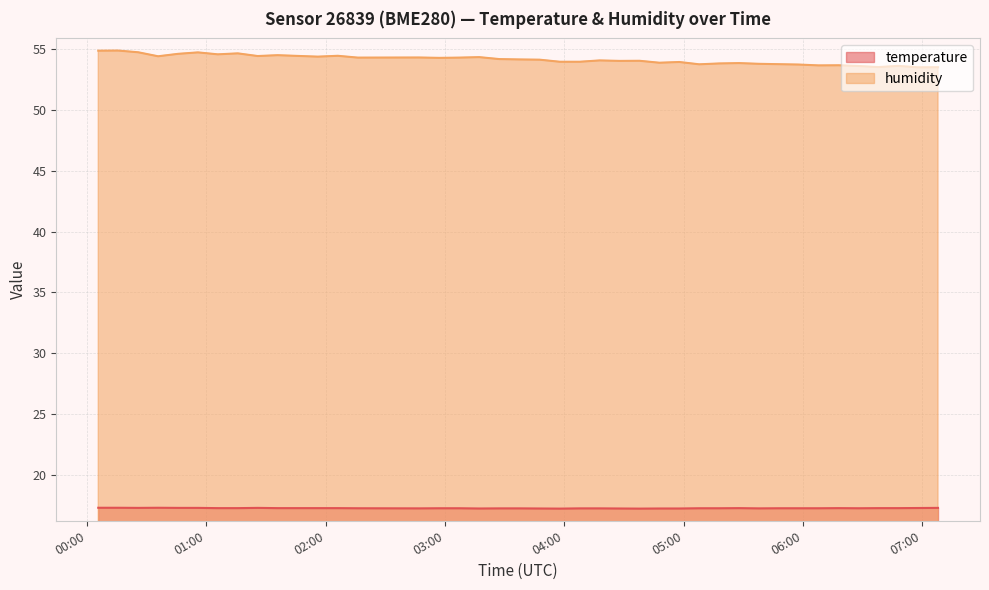

List the series in order of their overall mean, highest first.

humidity, temperature